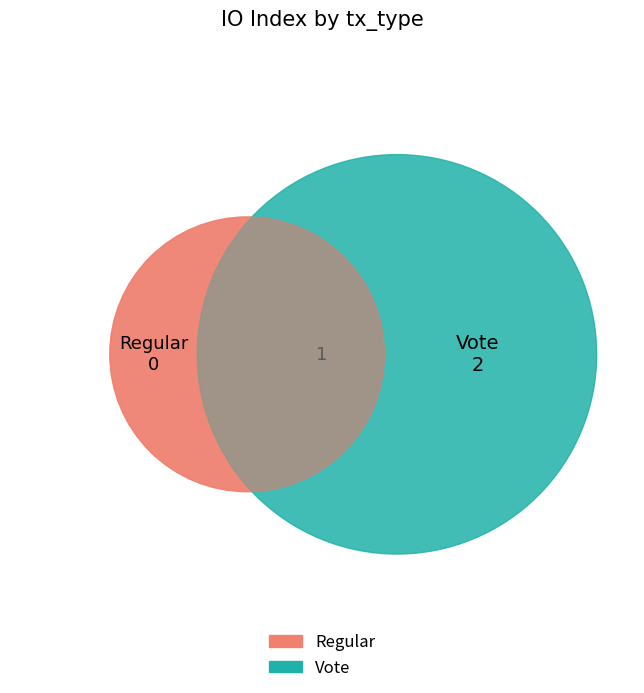

Which category has the biggest portion of the pie?

Vote